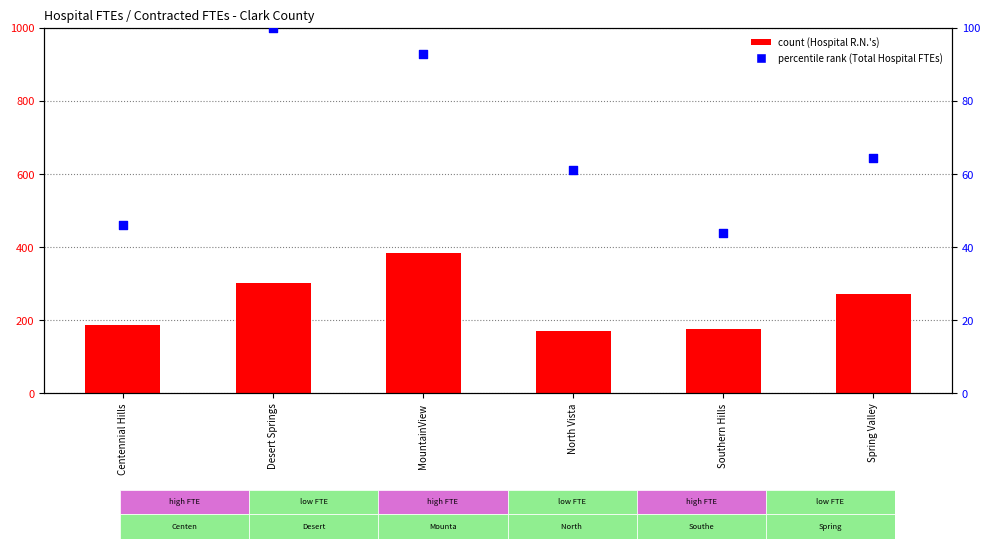

Which series has the largest total across all categories?

count